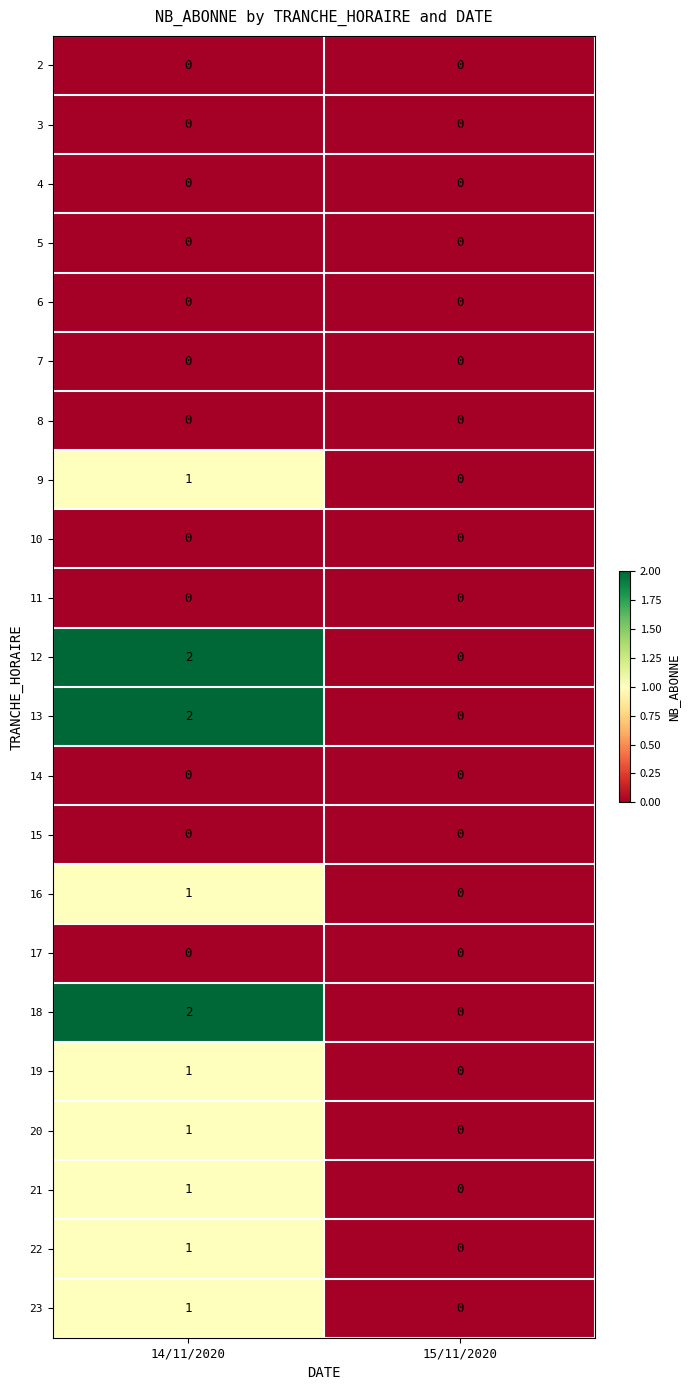

At which category does the chart reach its peak across all series?

14/11/2020